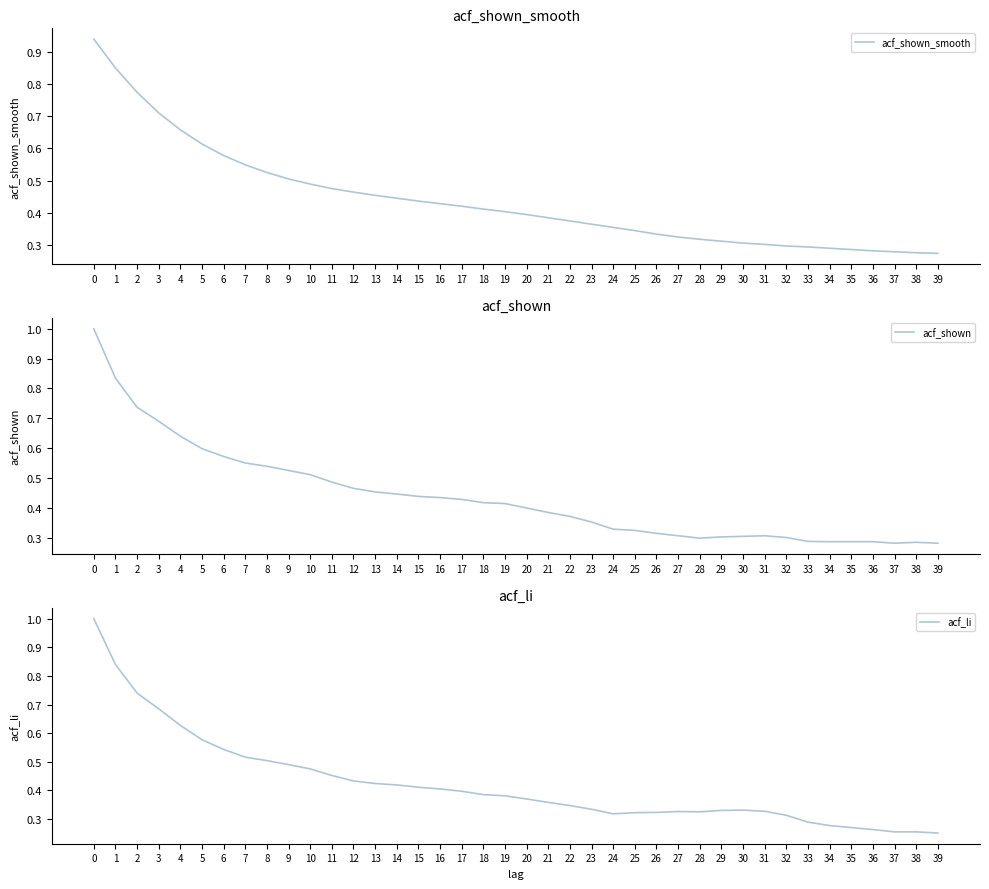

List the labels in order of acf_shown value, smallest first.

37, 39, 38, 34, 35, 36, 33, 28, 32, 29, 30, 27, 31, 26, 25, 24, 23, 22, 21, 20, 19, 18, 17, 16, 15, 14, 13, 12, 11, 10, 9, 8, 7, 6, 5, 4, 3, 2, 1, 0